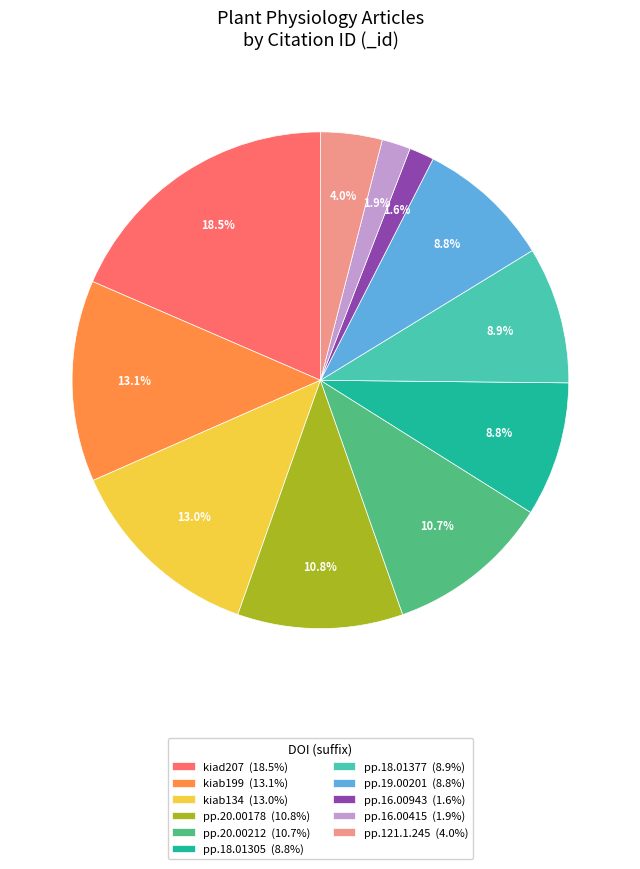

Which has a higher value, pp.16.00943 (1.6%) or pp.20.00178 (10.8%)?

pp.20.00178 (10.8%)